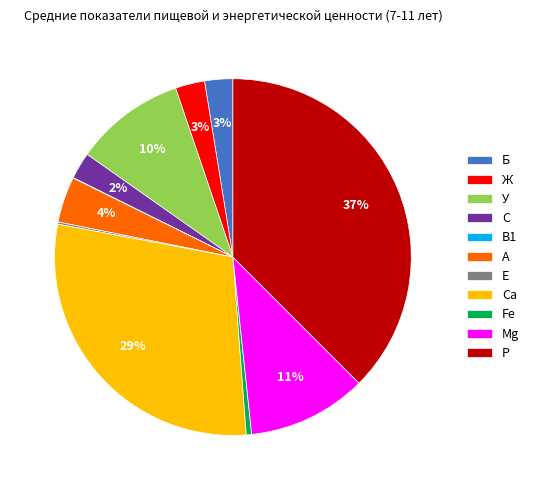

Combined, do Ж and С account for over 50%?

No